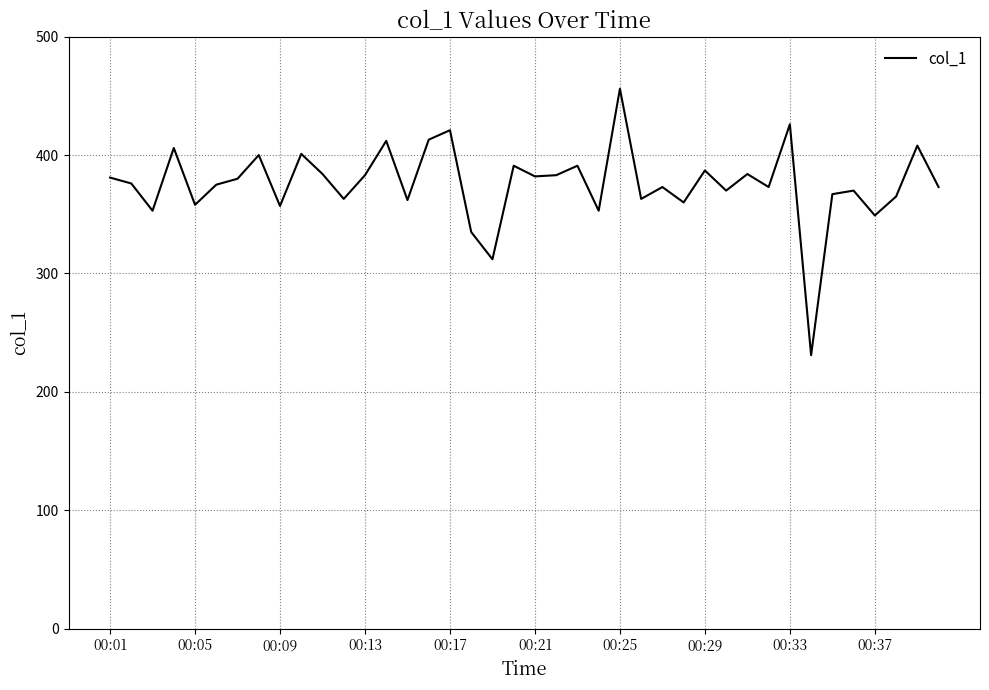

What is the difference between the maximum and minimum values?

225